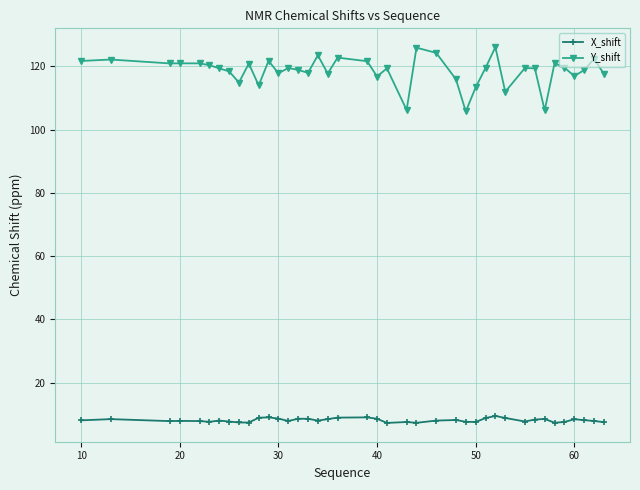

Which series has the widest spread of values?

Y_shift